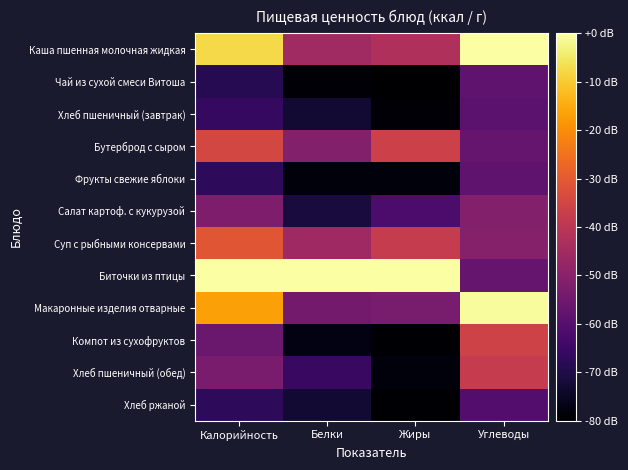

Which category has the highest value across all series?

Углеводы